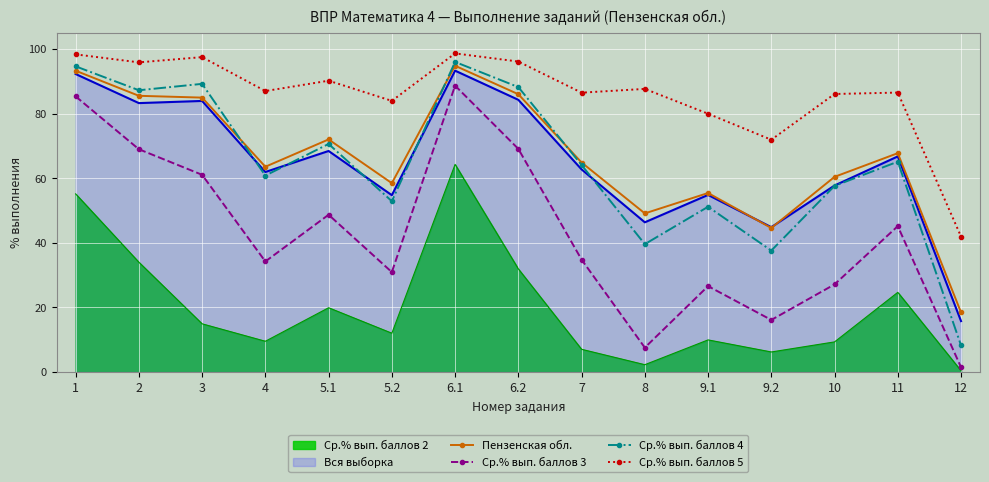

At which label does Ср.% вып. баллов 4 first exceed 64?

1